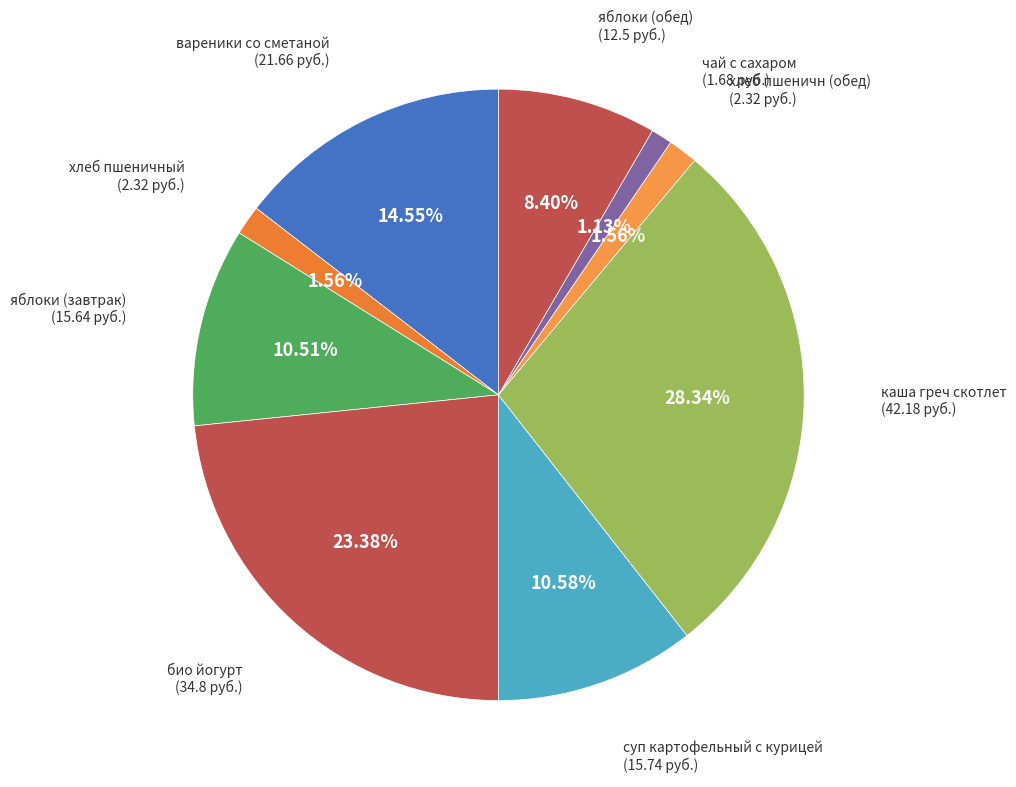

Which slice is the smallest?

чай с сахаром